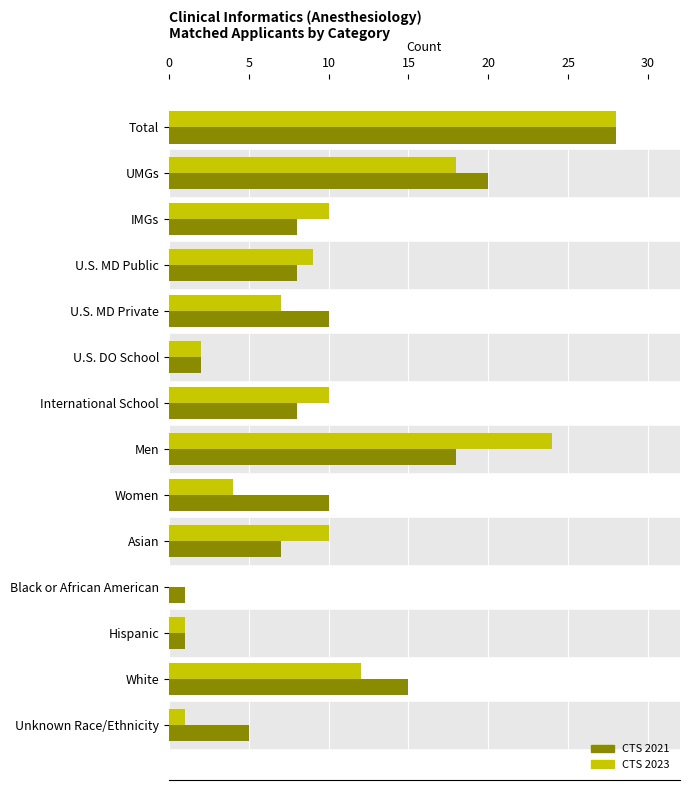

At which category is the sum across all series the highest?

Total